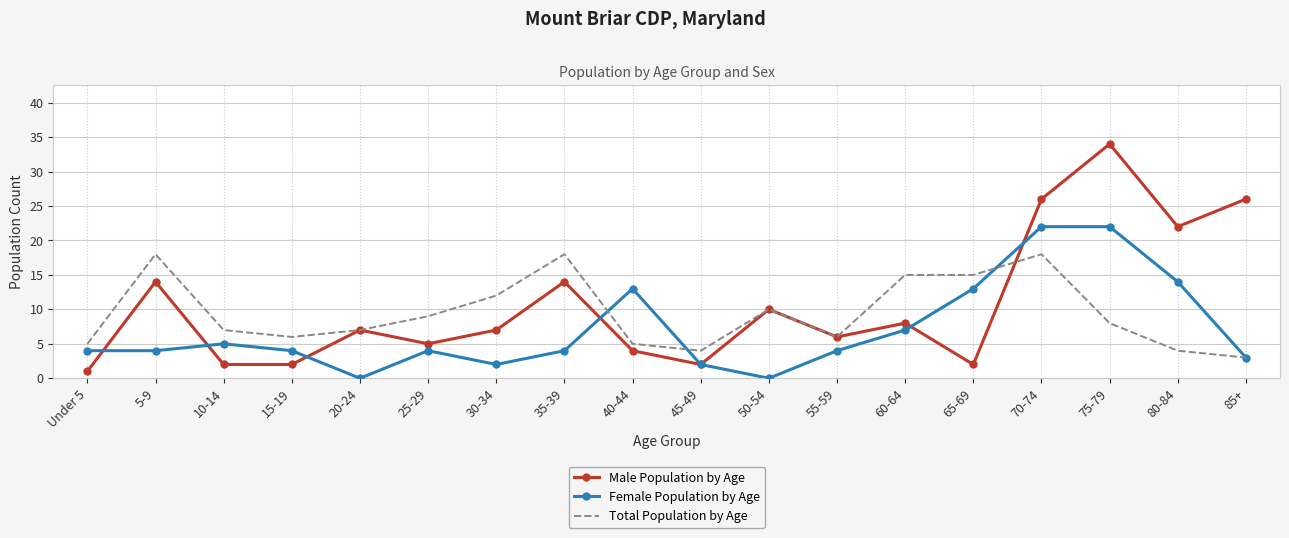

Which series has the largest range (max minus min)?

Male Population by Age